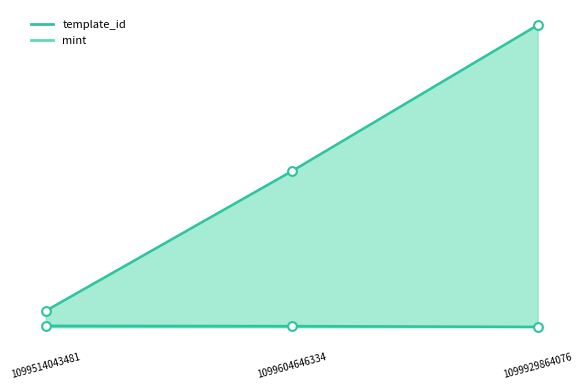

Which series has the largest total across all categories?

template_id_line